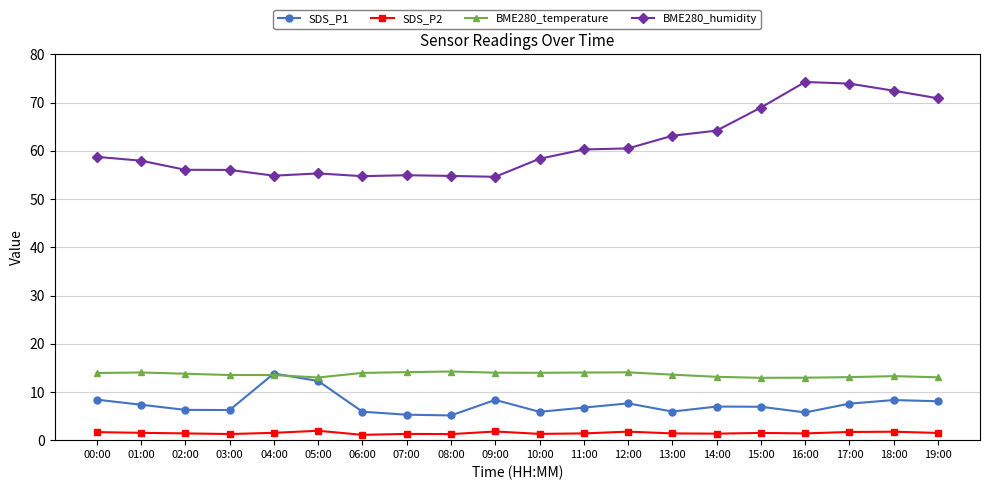

Which series has the widest spread of values?

BME280_humidity